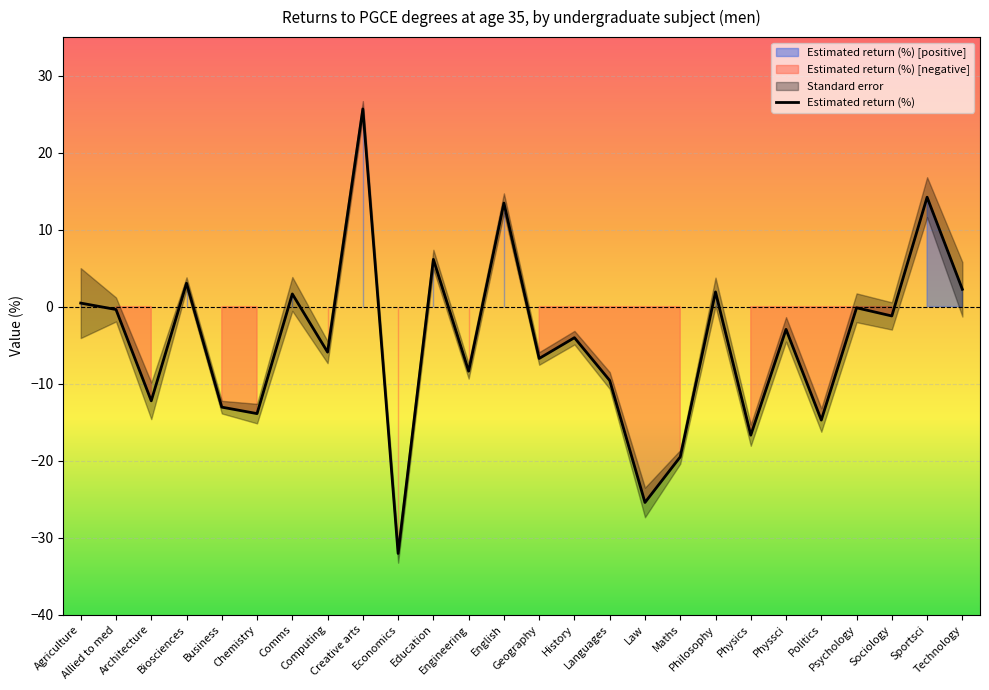

At which category does the data reach its first local peak?

Biosciences